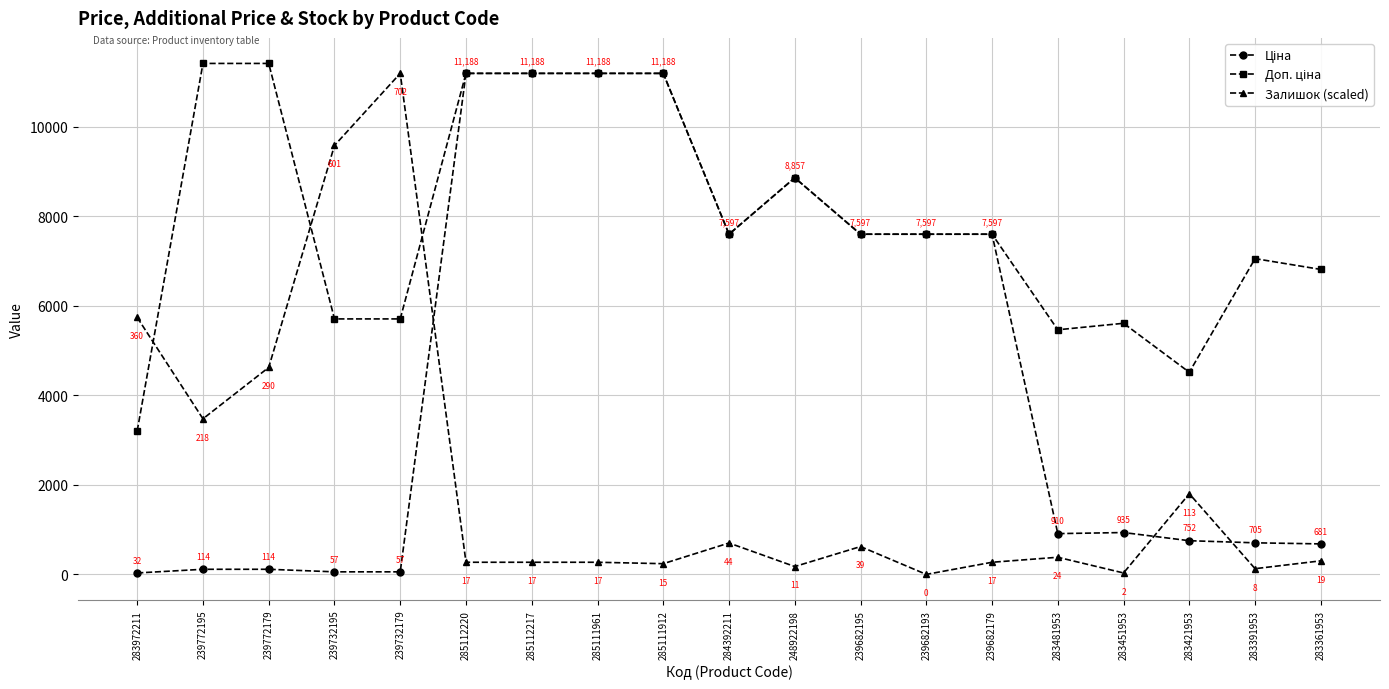

True or false: Залишок (scaled) has a value of 6532.3 at 239772179.

False